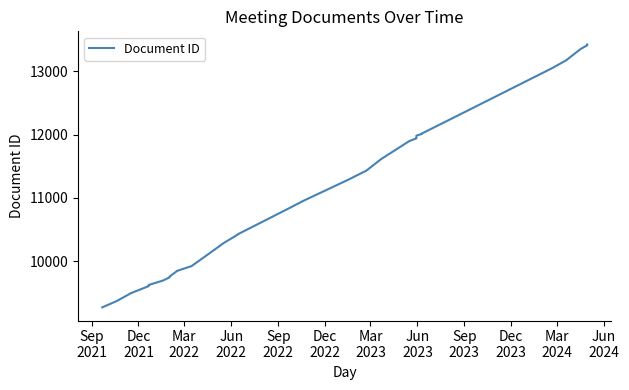

Reading right to left, what are all the values shown in this chart?

13423	13421	13410	13351	13175	13174	13048	12283	12013	12007	11982	11943	11939	11896	11607	11606	11430	11288	10943	10942	10825	10424	10423	10420	10284	10121	9920	9846	9845	9755	9742	9692	9622	9621	9604	9492	9491	9367	9268